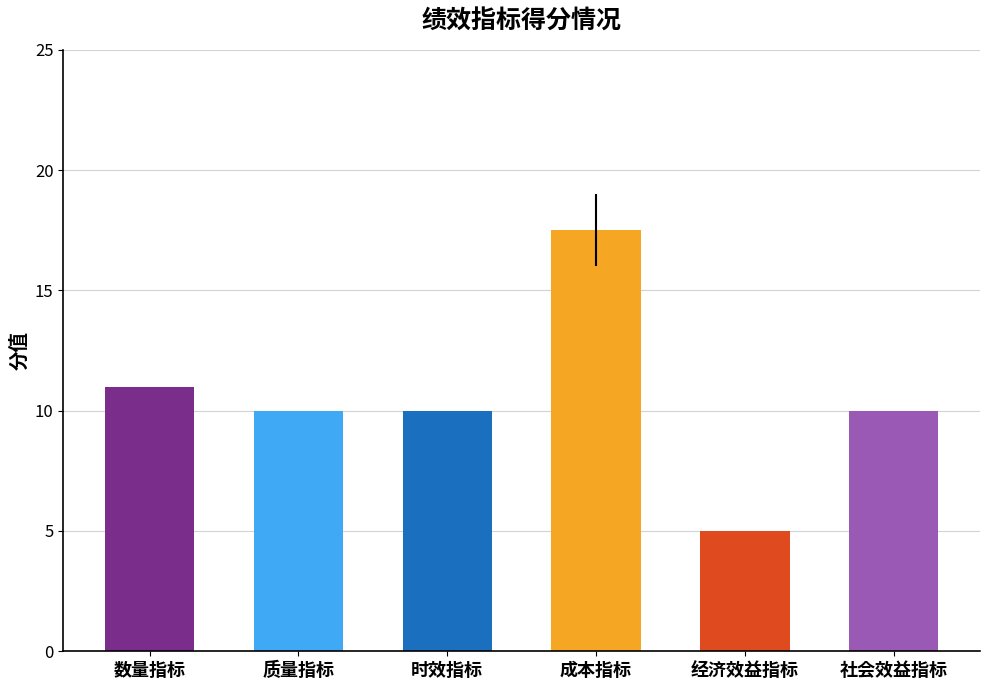

What is the minimum value shown in the chart?

5.0